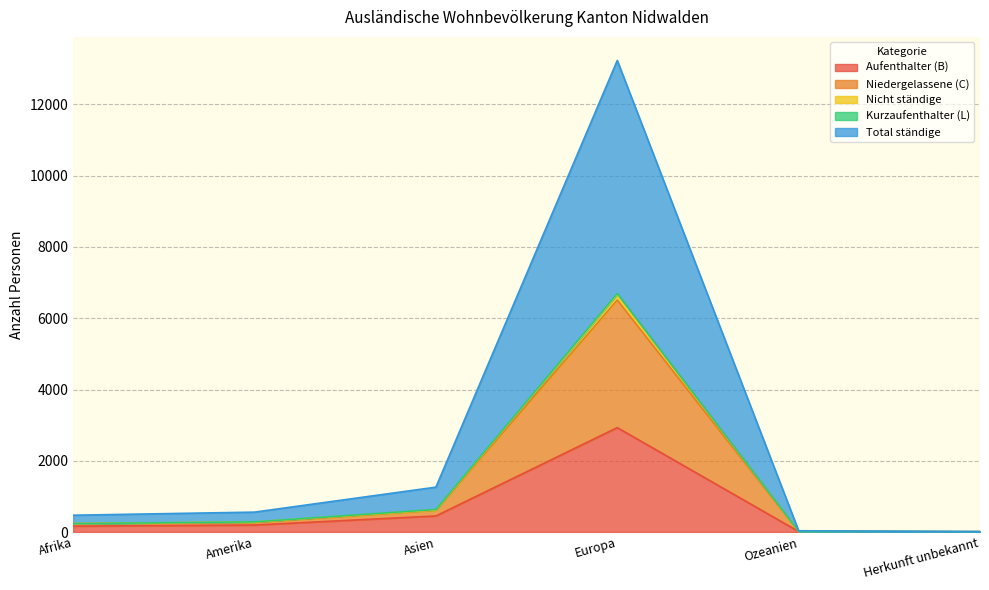

Is the value of Total ständige at Asien greater than the value of Niedergelassene (C) at Amerika?

Yes